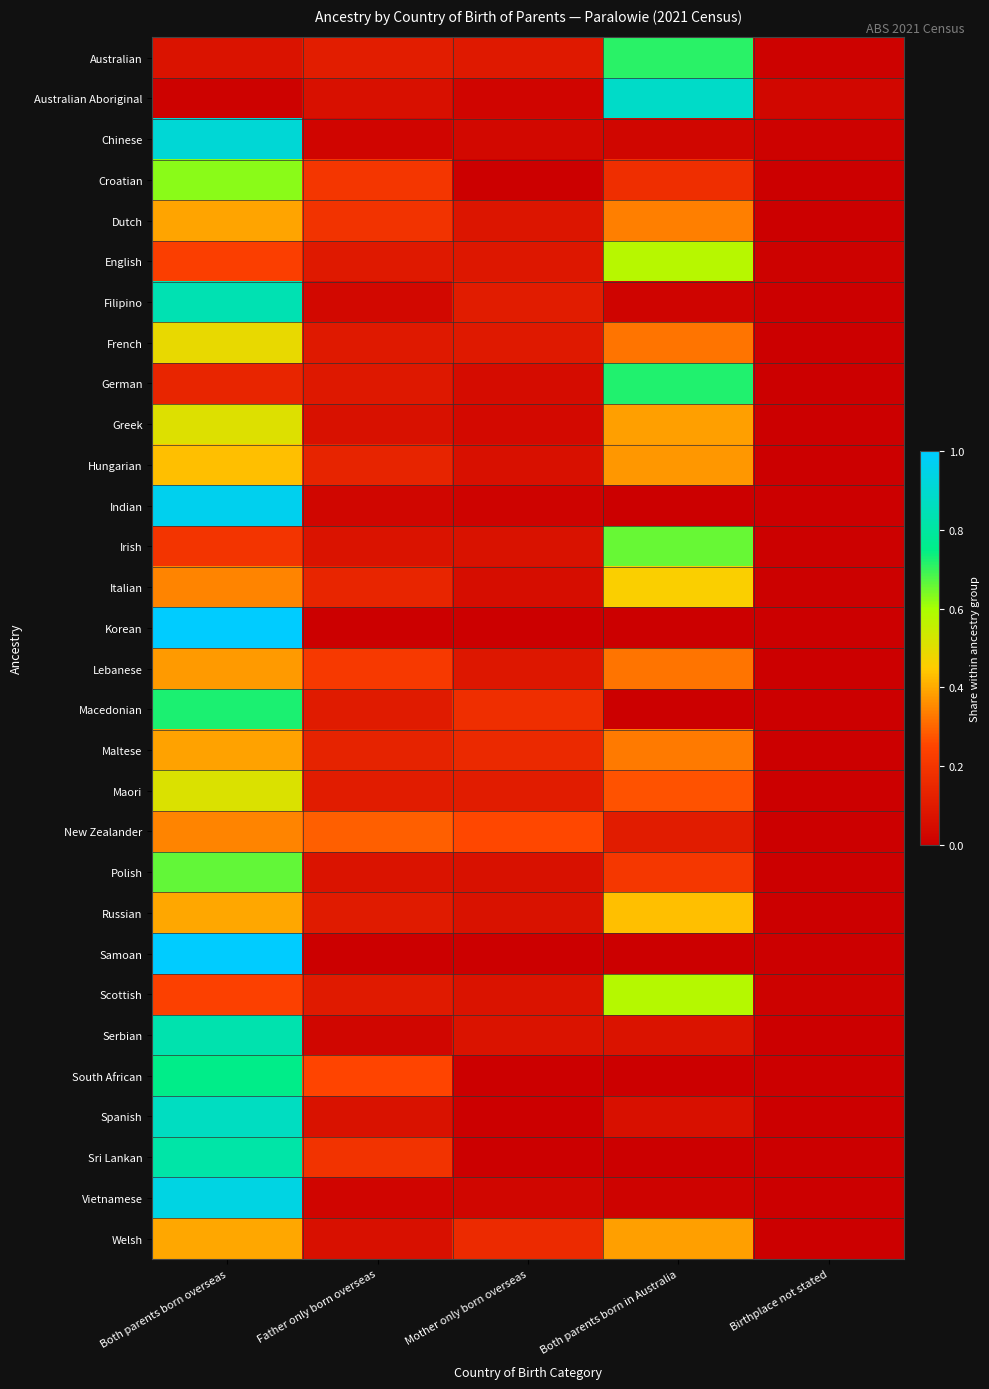

What is the difference between the highest and lowest values at Both parents born in Australia?

0.9